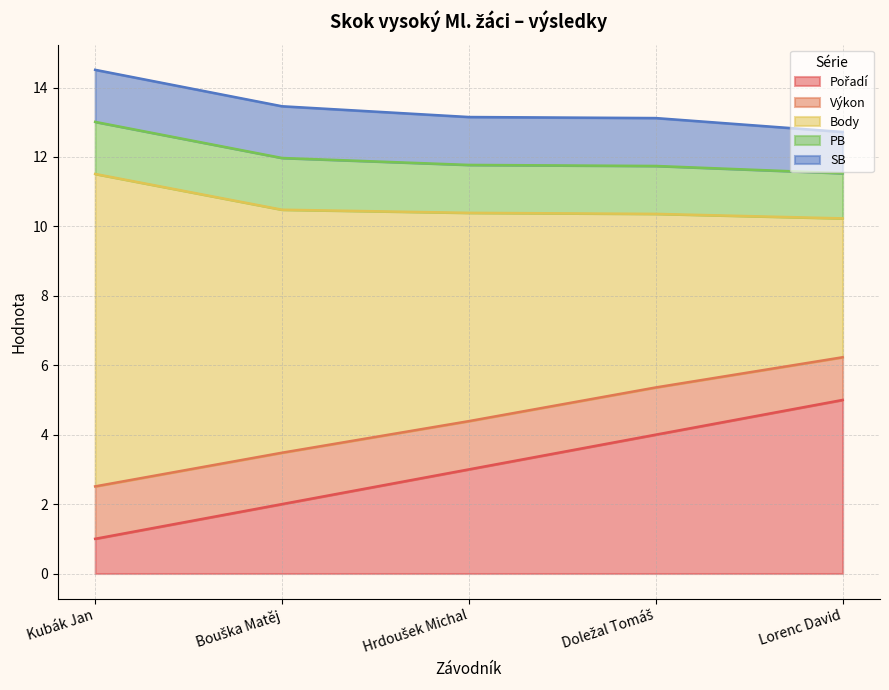

The value of Body at Lorenc David is 0.8. True or false?

False